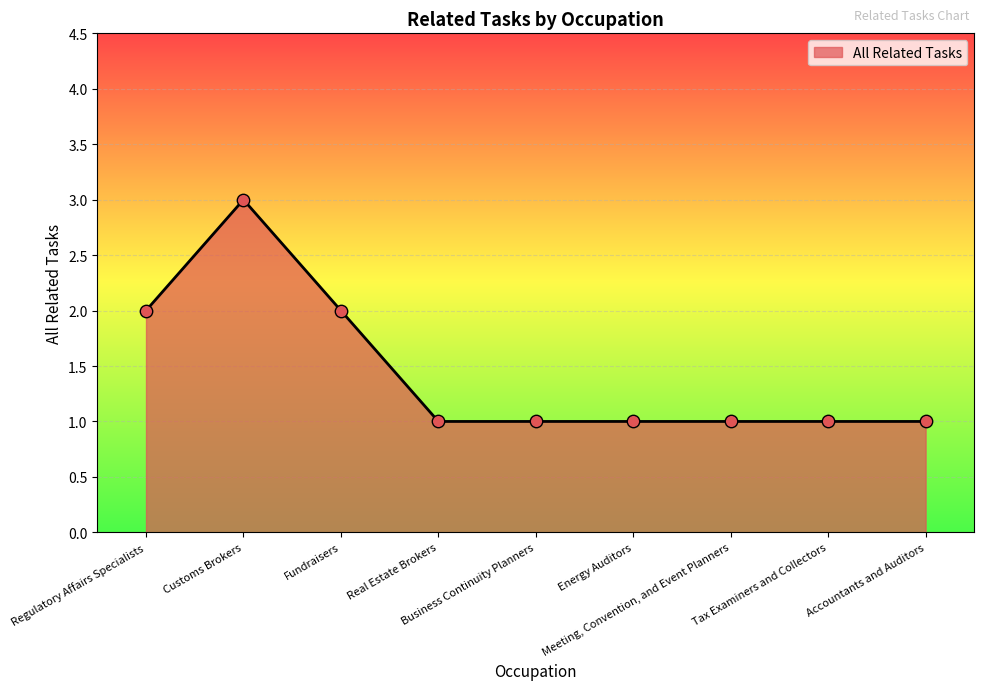

What is the maximum value shown in the chart?

3